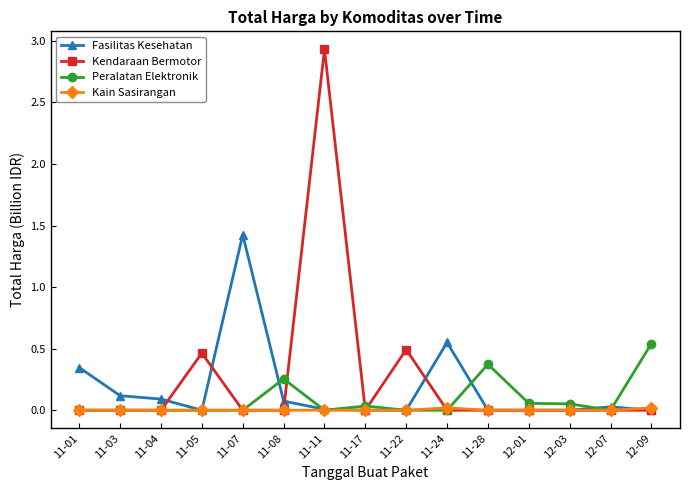

What is the greatest value displayed?

2.9